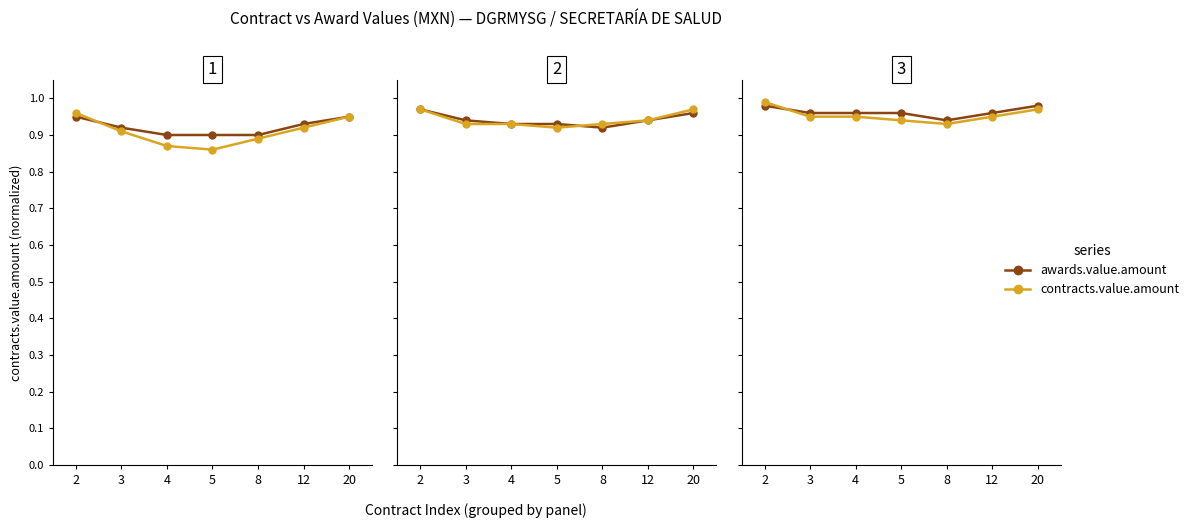

How many times do contracts.value.amount and awards.value.amount cross each other?

1